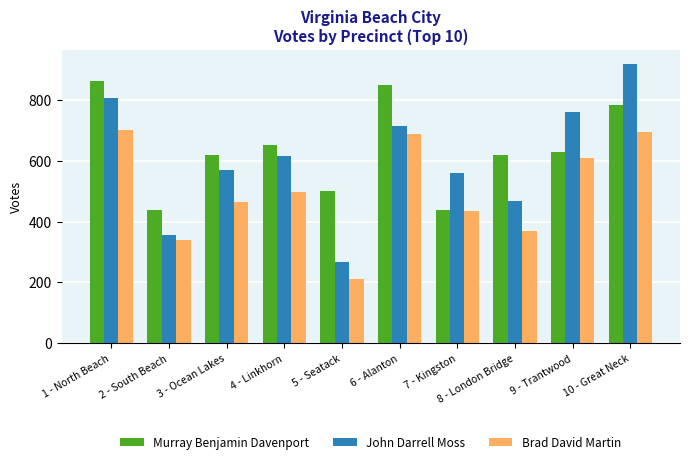

Which series has the widest spread of values?

John Darrell Moss